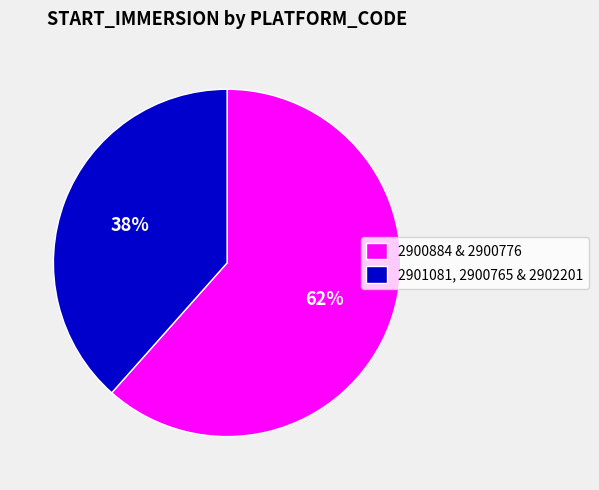

Is it true that 2901081, 2900765 & 2902201 is 49% of the pie?

False